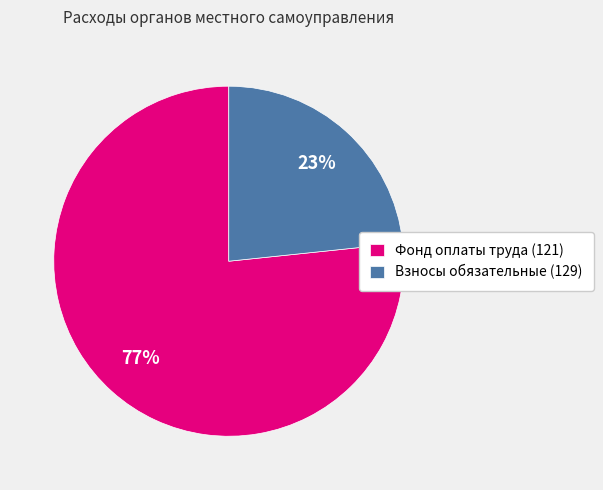

To the nearest percent, what is the combined percentage of Фонд оплаты труда (121) and Взносы обязательные (129)?

100%